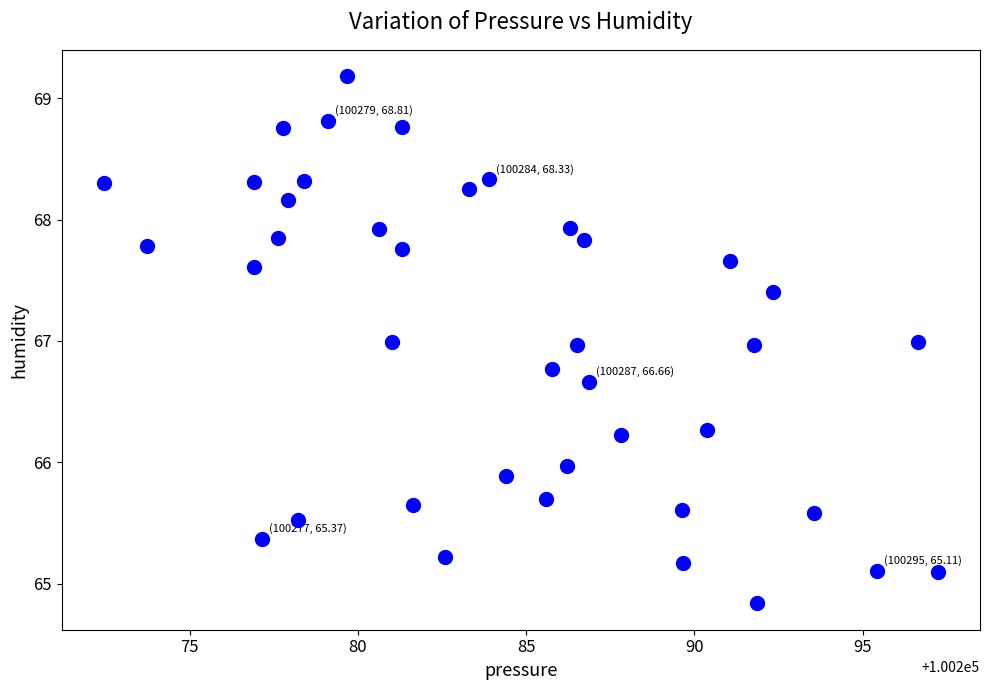

What is the range of Y values (max minus min)?

4.3